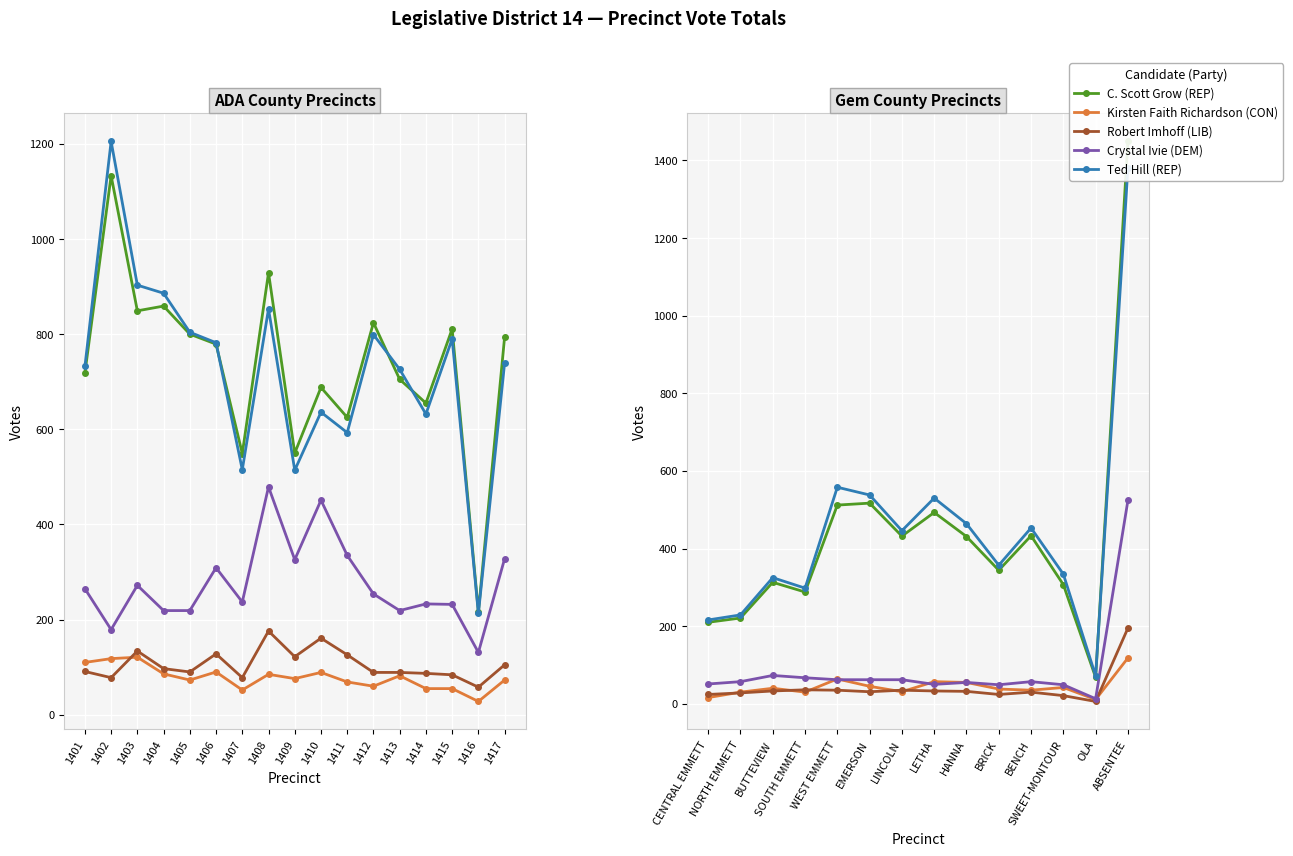

Is this an area chart (filled region under the line)?

No